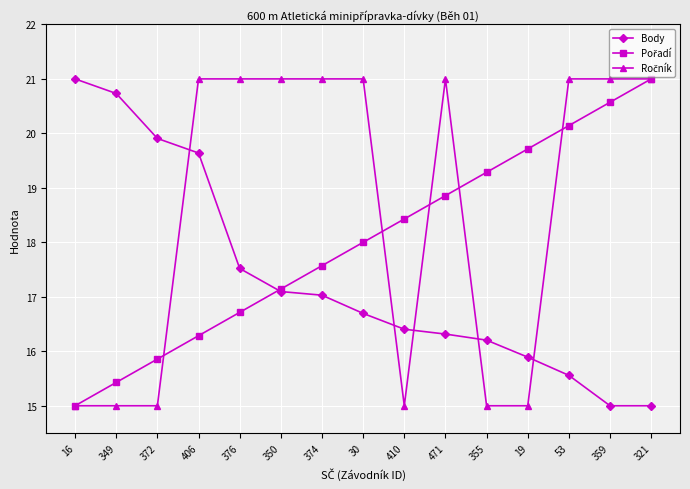

What is the label of the 4th point from the right?

19